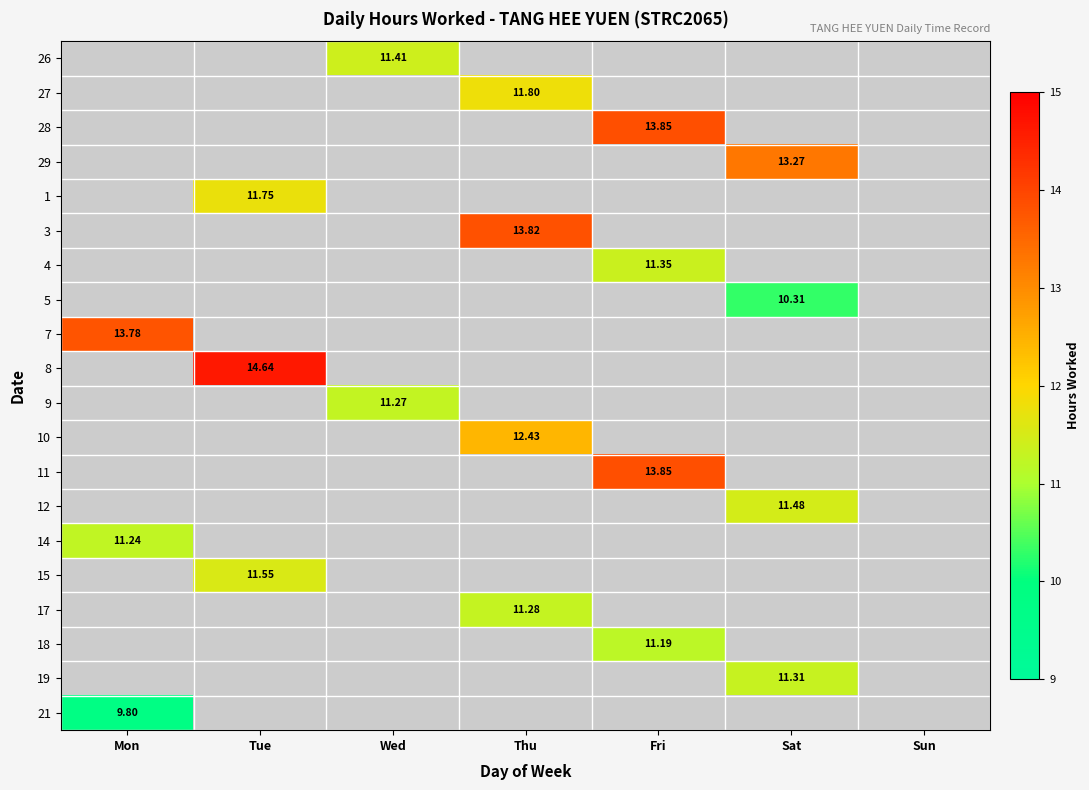

Which series has the largest range (max minus min)?

7